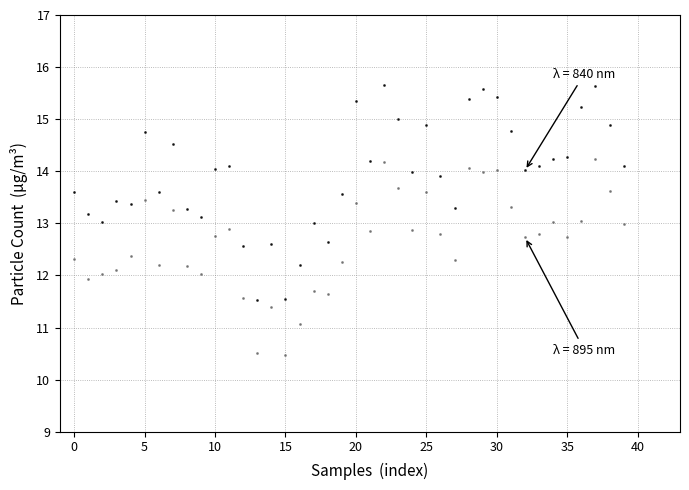

Across all data points, what is the range of Y values (max minus min)?

5.2